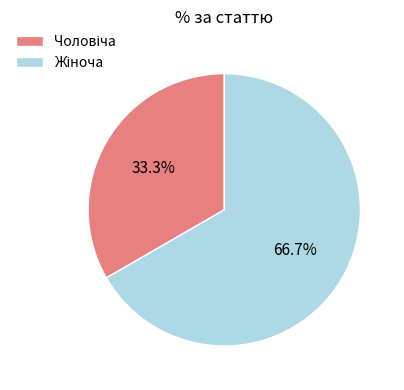

How many segments does this pie chart have?

2